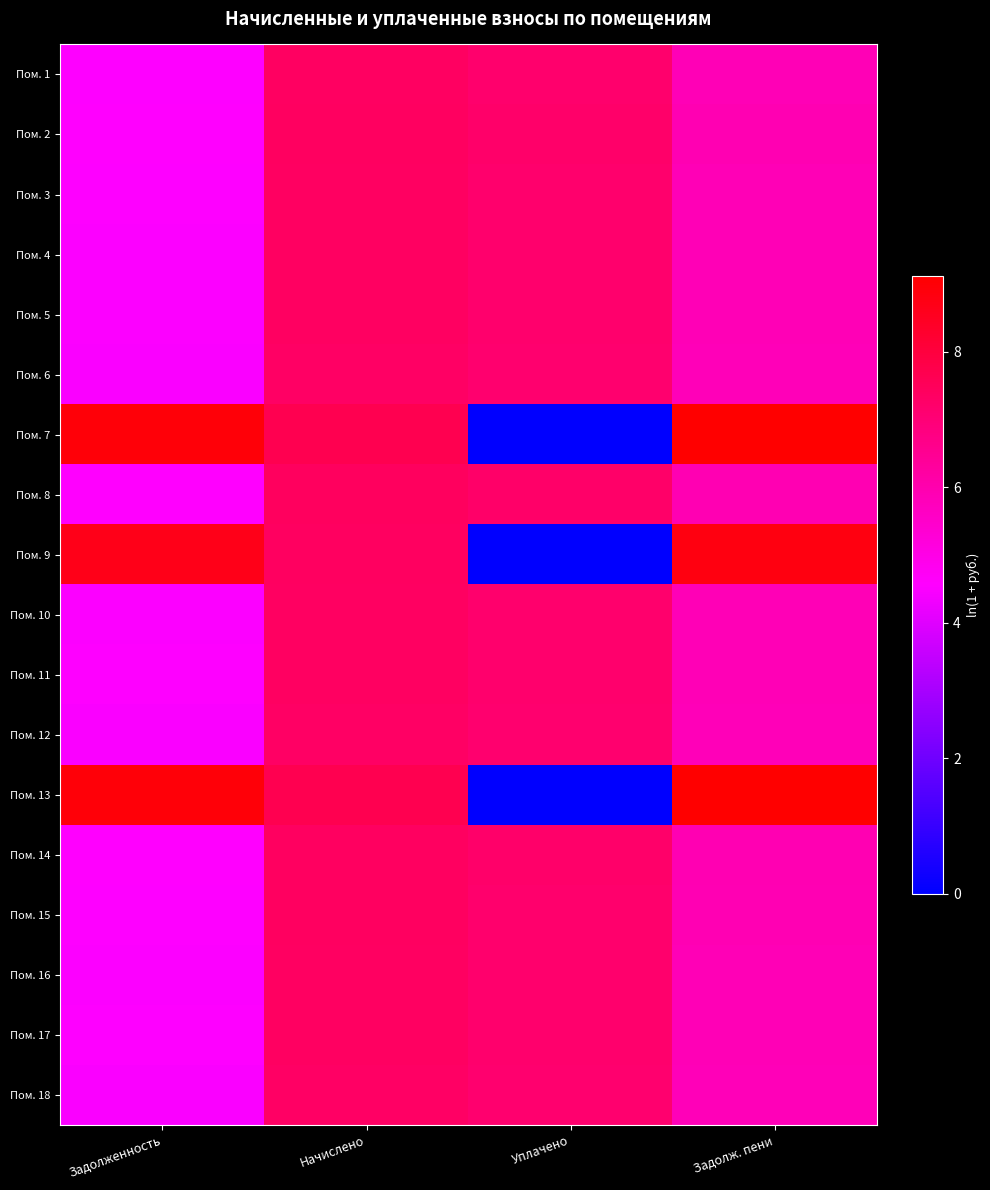

How many categories are shown in the chart?

4